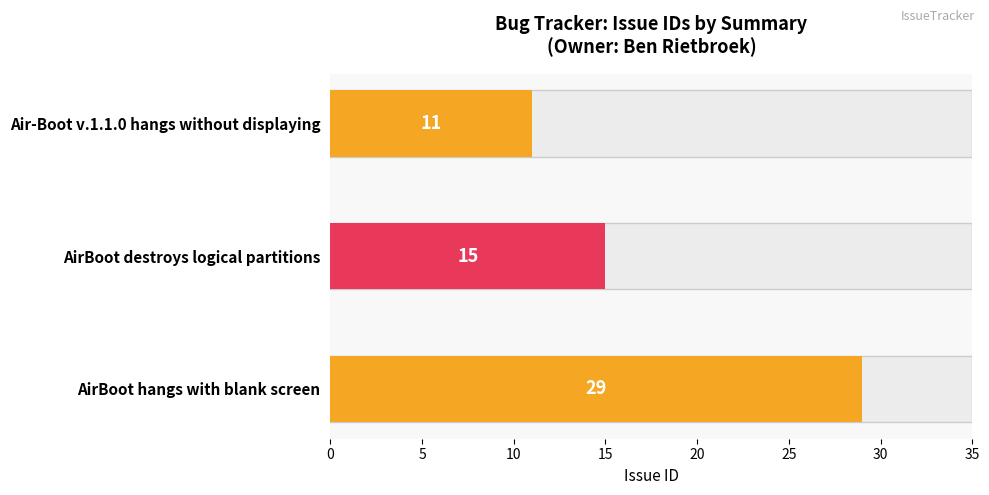

How many values are below 15?

1